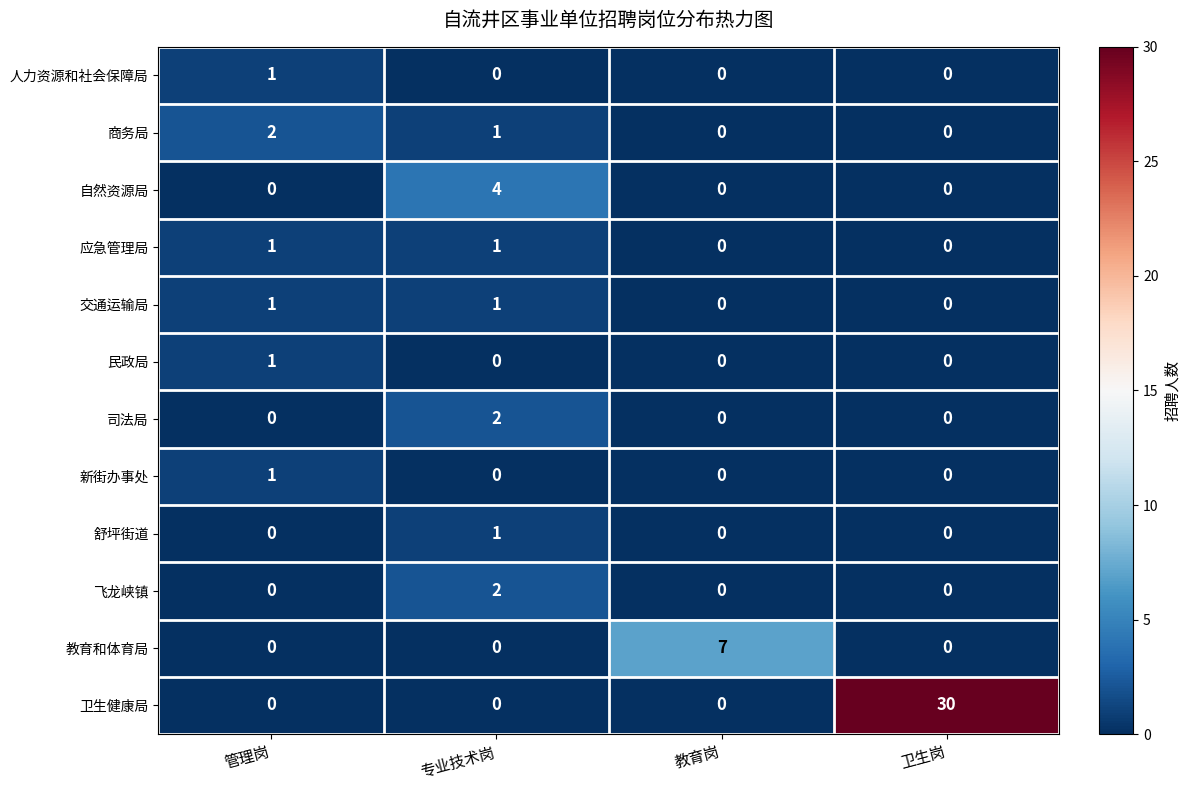

Which series has the largest total across all categories?

卫生健康局